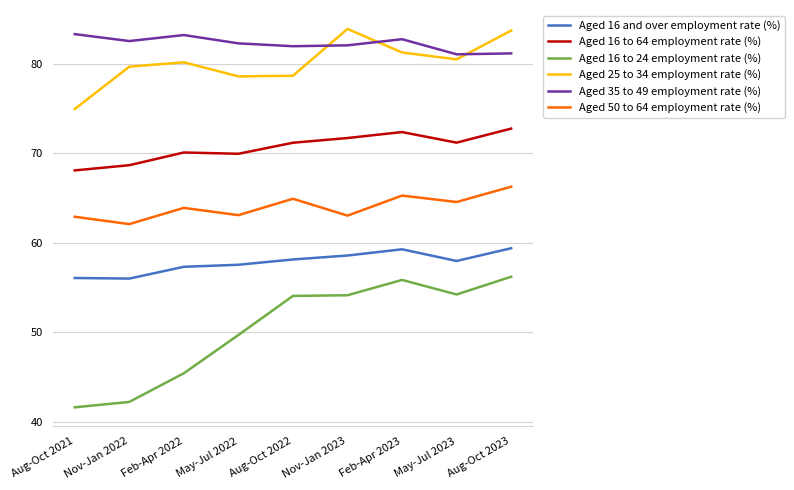

What is the minimum value for Aged 16 and over employment rate (%)?

56.0